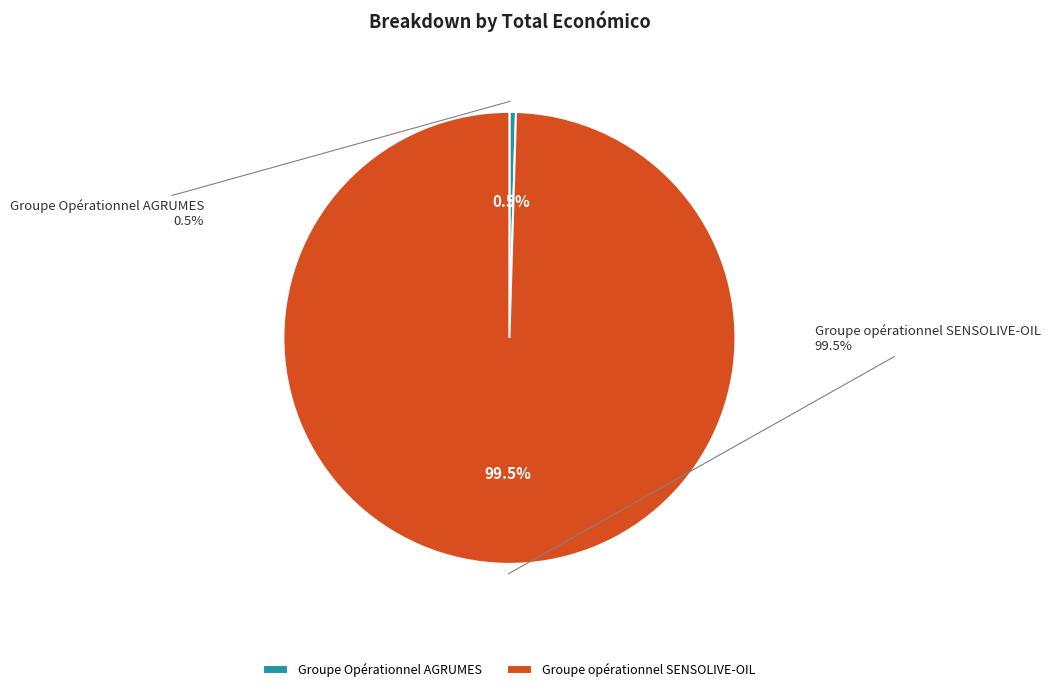

How many segments does this pie chart have?

2